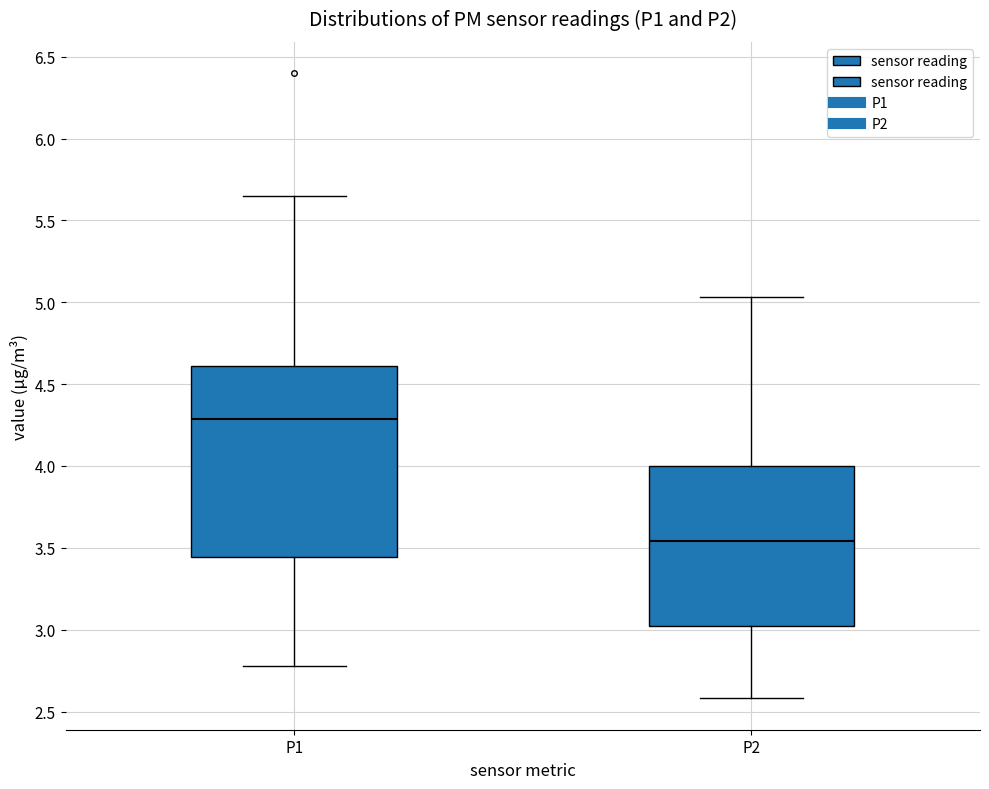

Reading left to right, transcribe this box plot: for each box, give where its median line is, the range the box spans, and where its two whiskers end, as read against the y-axis. The values are not printed on the chart, so give them approximately, as read against the axis.

P1: median 4.30, box 3.45 to 4.60, whiskers 2.80 to 5.65
P2: median 3.55, box 3.00 to 4.00, whiskers 2.60 to 5.05